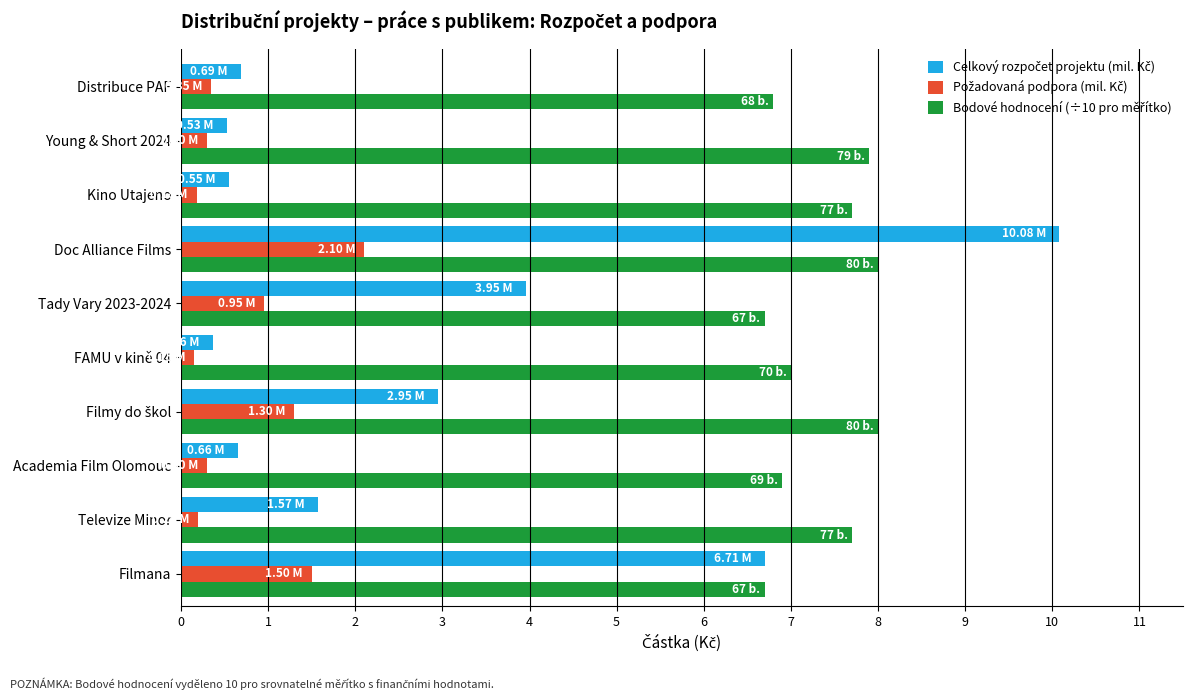

Which category has the highest value across all series?

Doc Alliance Films